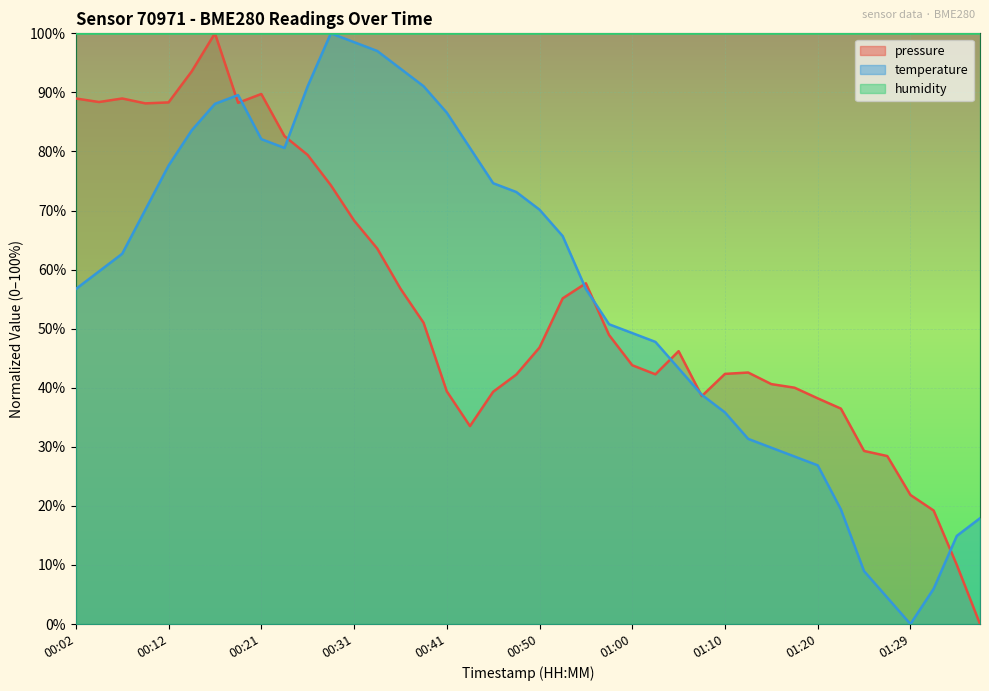

Which series has the largest total across all categories?

humidity